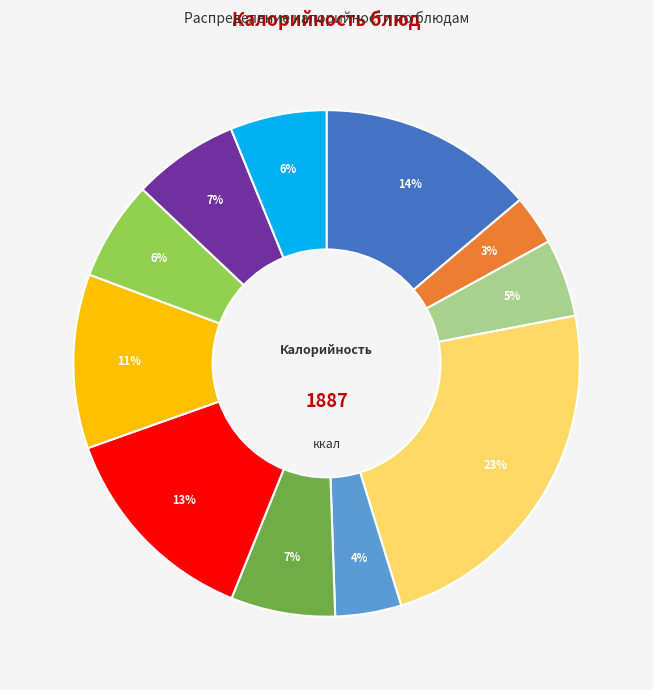

Is there a majority slice in this chart?

No